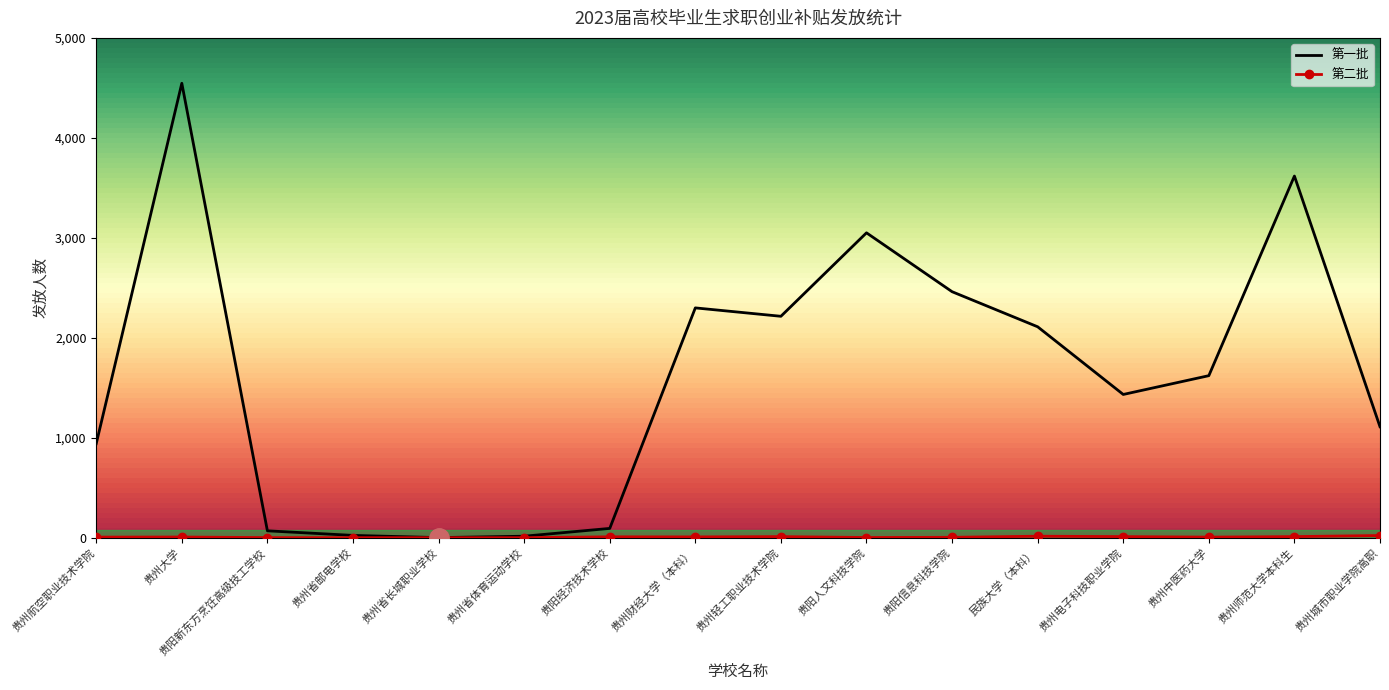

Which series has the largest range (max minus min)?

第一批